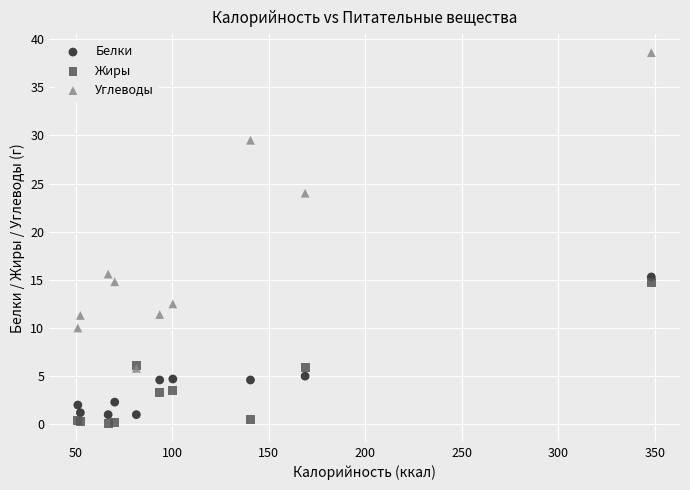

In the Углеводы series, what Y value is closest to 22?

24.0